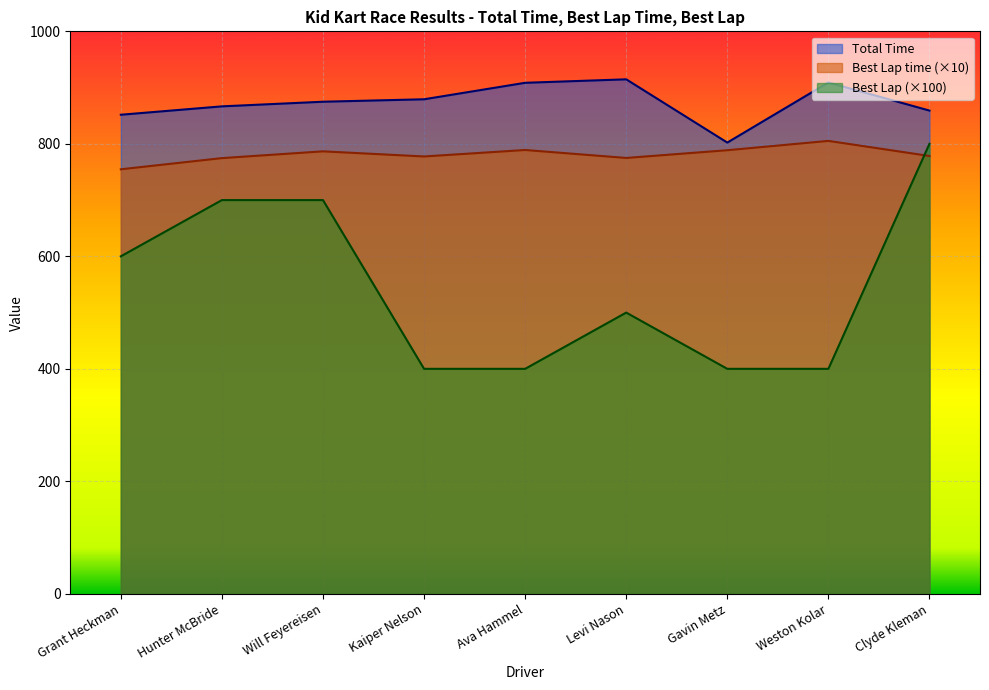

What is the label of the 5th point from the right?

Ava Hammel